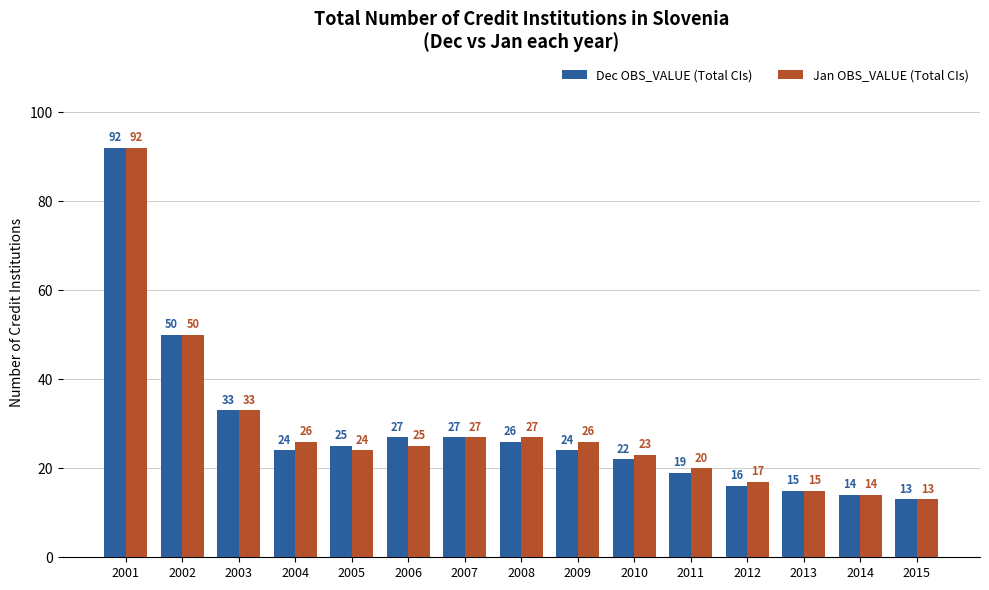

Which series changed the most between 2007 and 2009?

Dec OBS_VALUE (Total CIs)